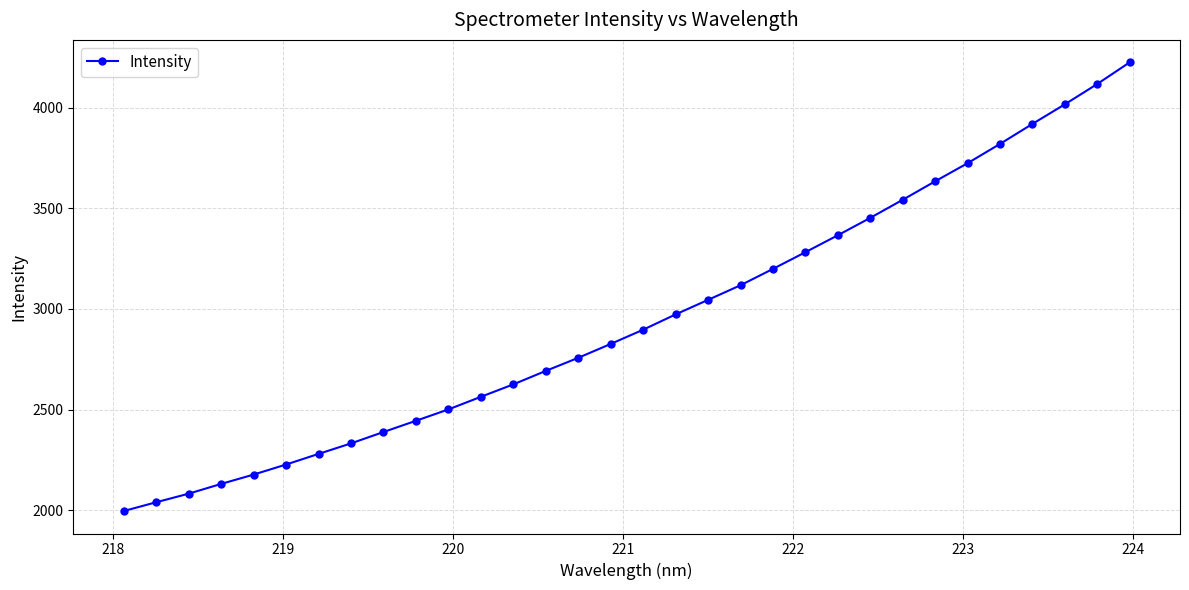

What is the sum of all values?

94396.4